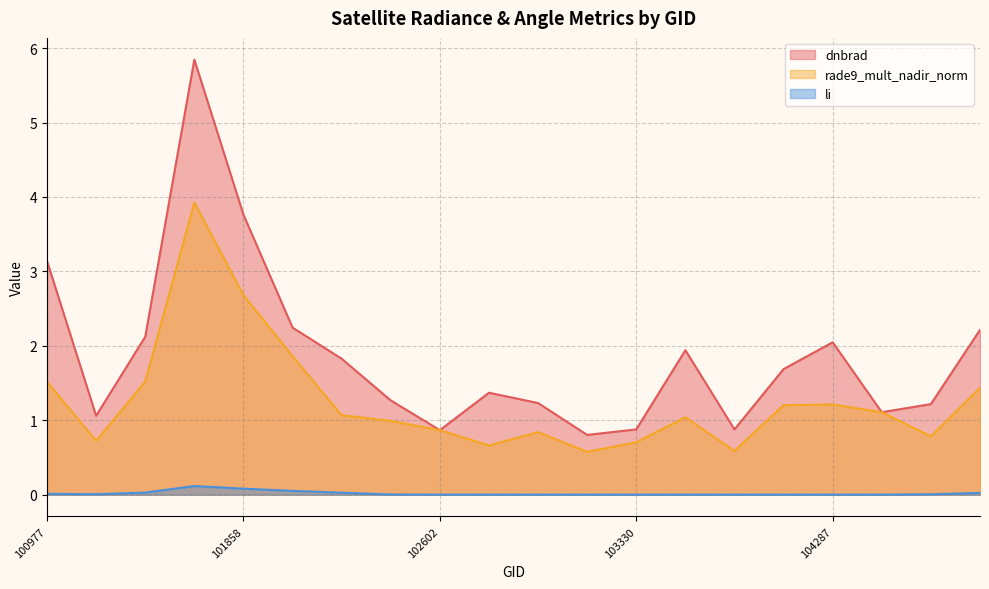

Is the value of dnbrad at 103330 greater than the value of li at 101986?

Yes